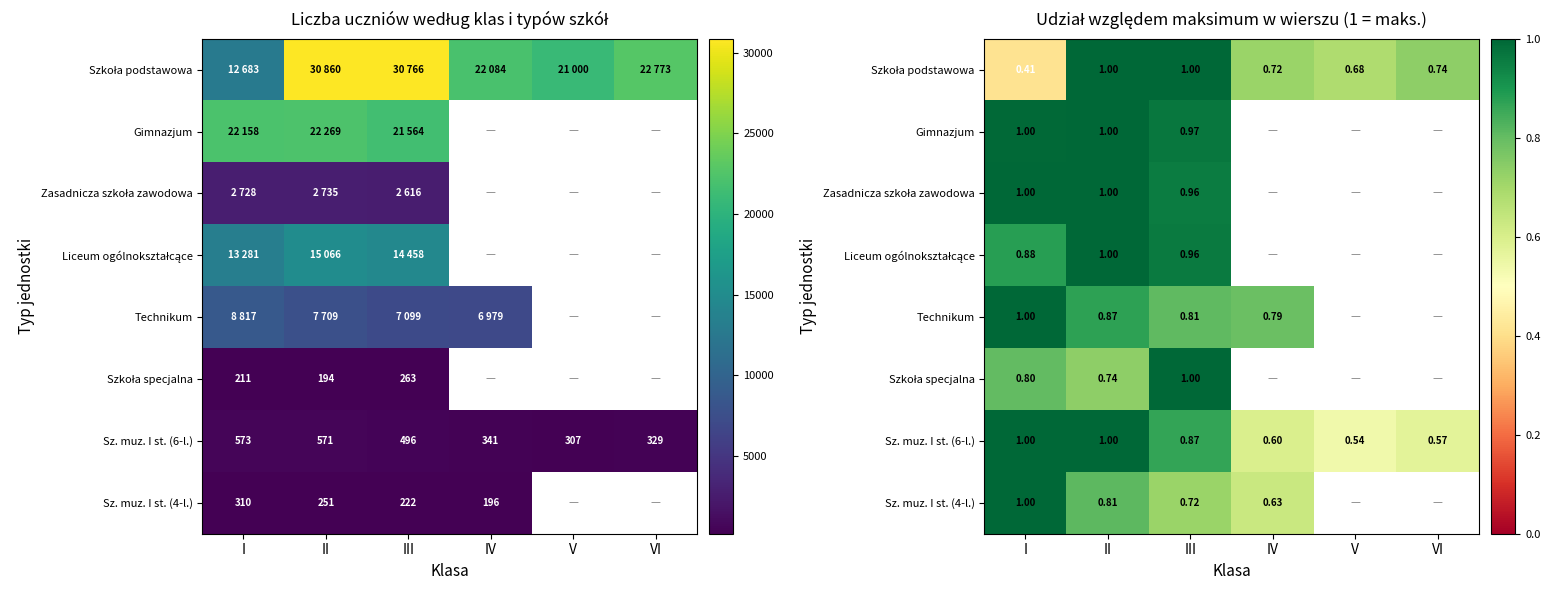

At which label is Technikum closest to 0?

IV